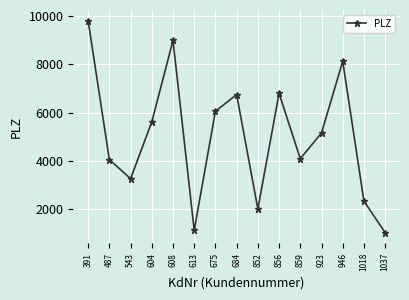

What is the sum of the values at 859 and 856?

10901